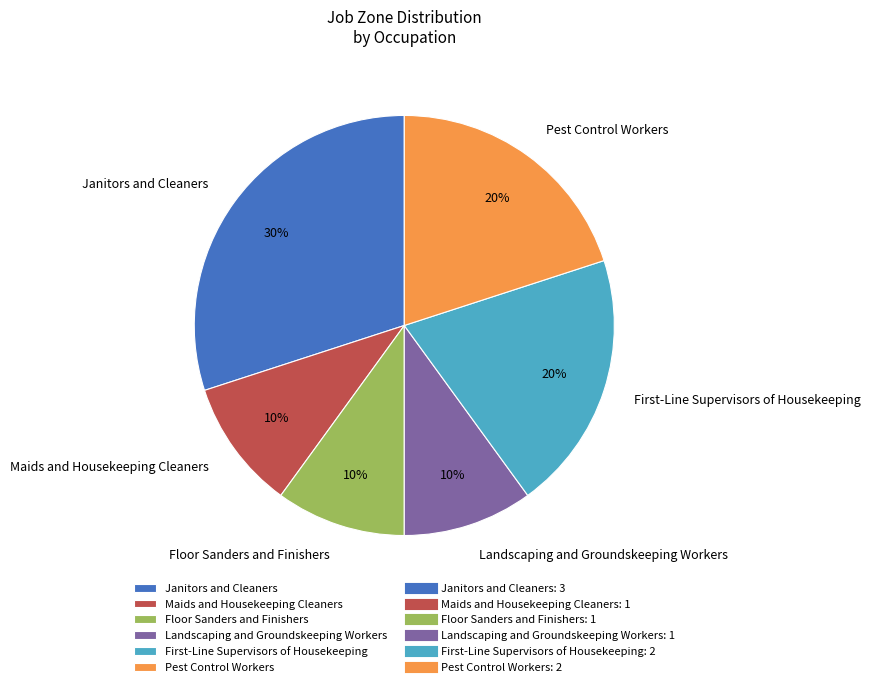

Does Maids and Housekeeping Cleaners account for over 50% of the chart?

No